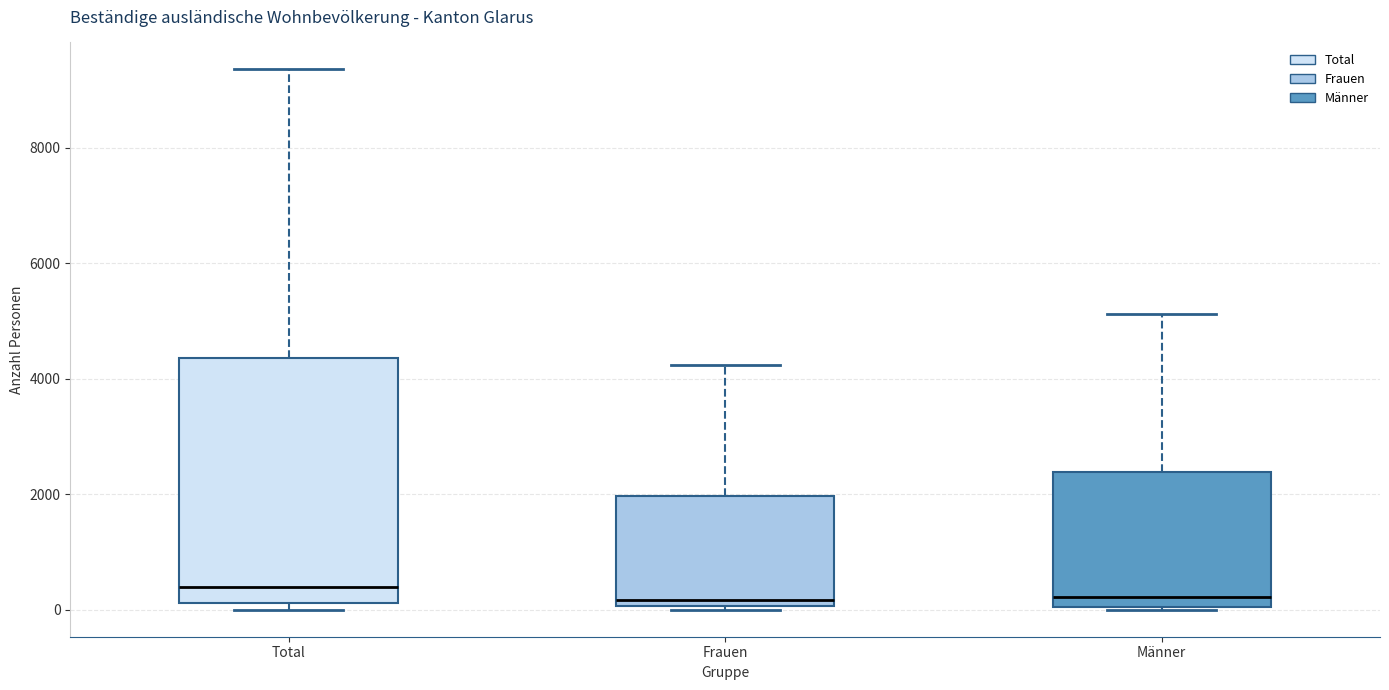

Where does the median line of the box for Männer sit on the y-axis? The values are not printed on the chart, so give them approximately, as read against the axis.

200